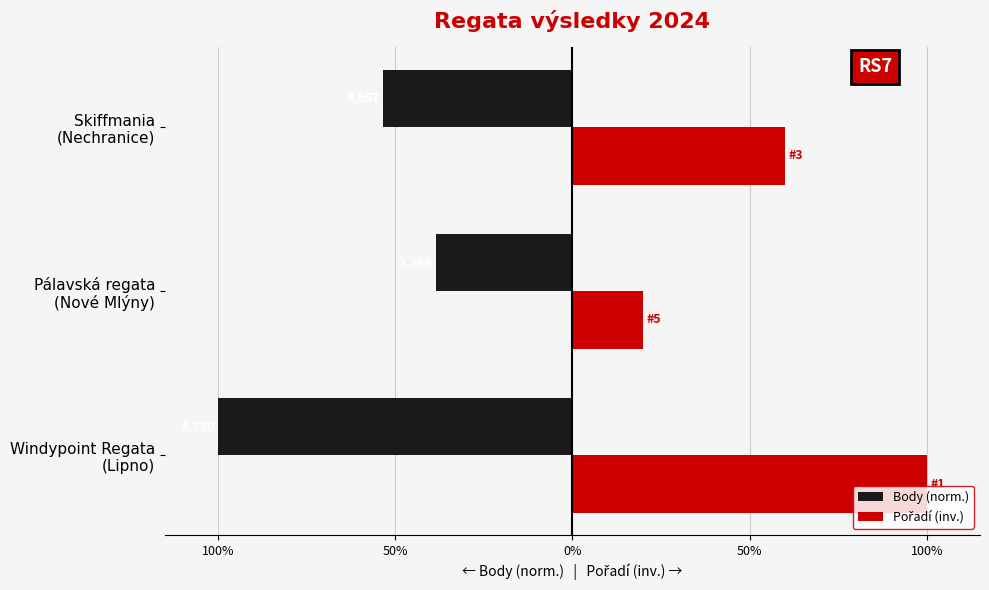

Does the chart contain stacked bars?

No